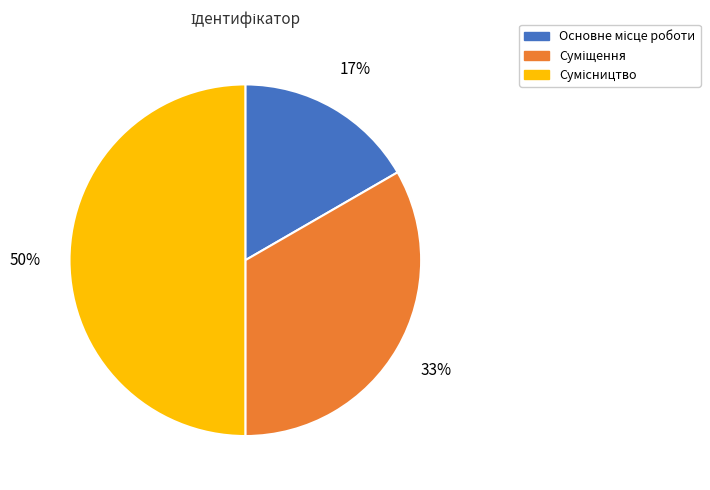

Count the number of slices in the pie.

3